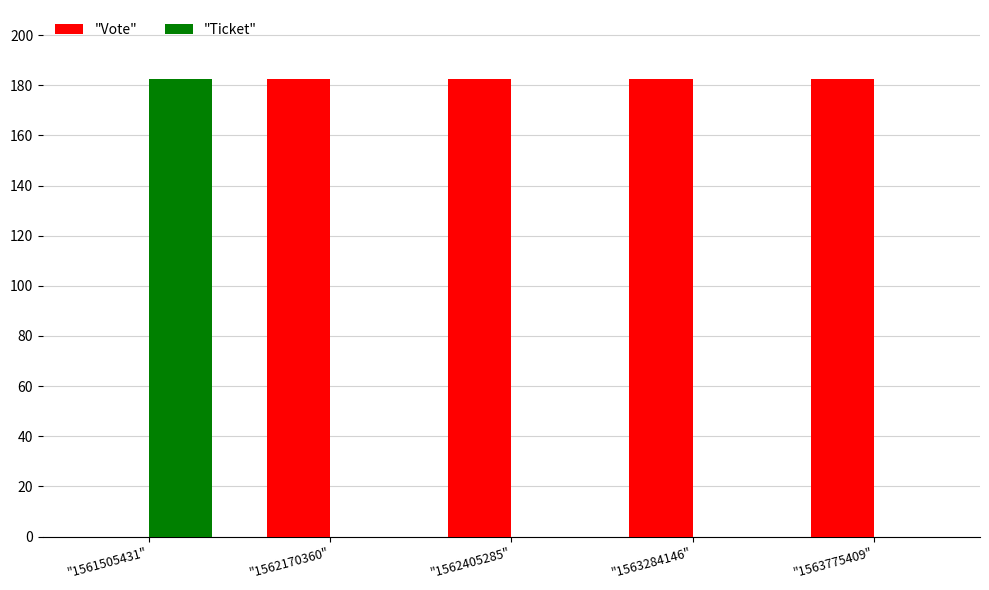

The value of "Ticket" at "1561505431" is 297.0. True or false?

False